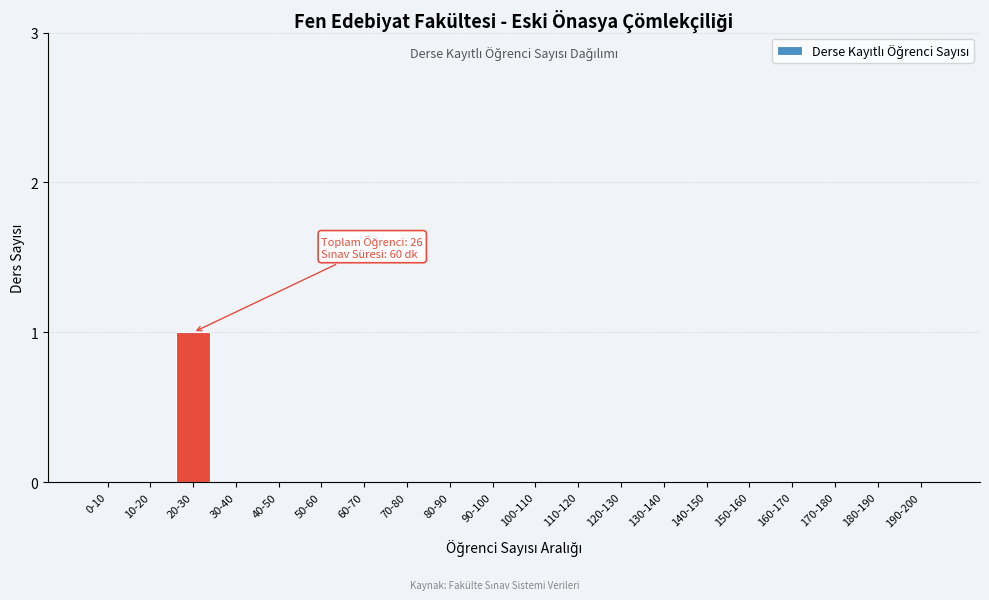

Reading left to right, what are all the values shown in this chart?

0-10=0	10-20=0	20-30=1	30-40=0	40-50=0	50-60=0	60-70=0	70-80=0	80-90=0	90-100=0	100-110=0	110-120=0	120-130=0	130-140=0	140-150=0	150-160=0	160-170=0	170-180=0	180-190=0	190-200=0